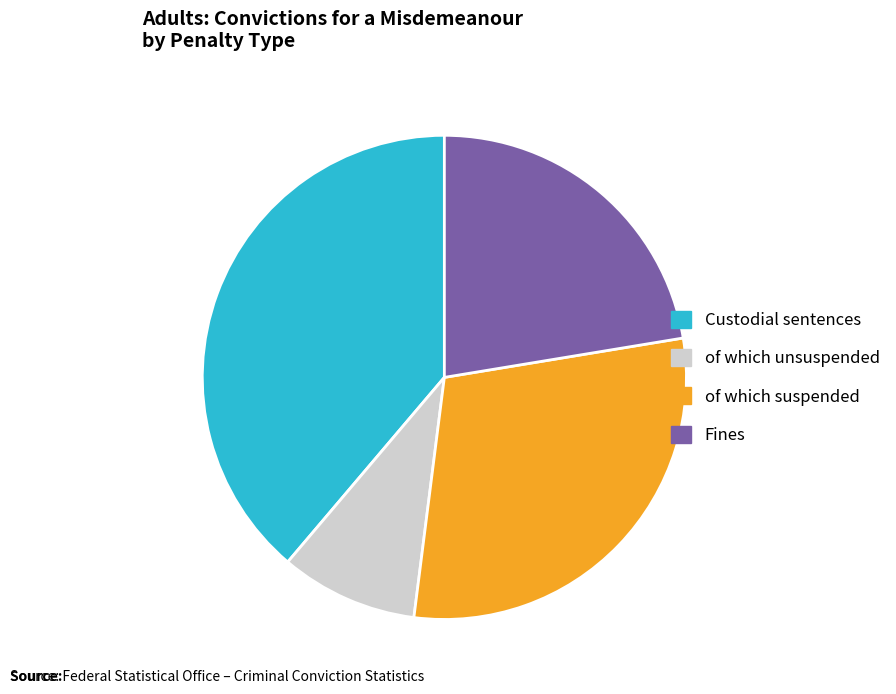

Does Fines account for over 50% of the chart?

No